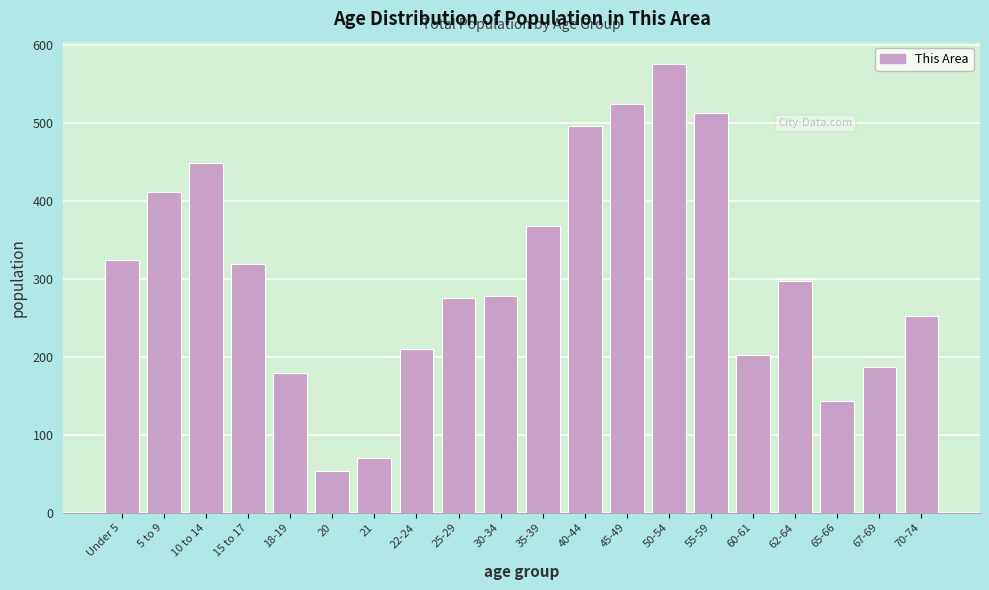

What is the label of the 6th bar from the left?

20